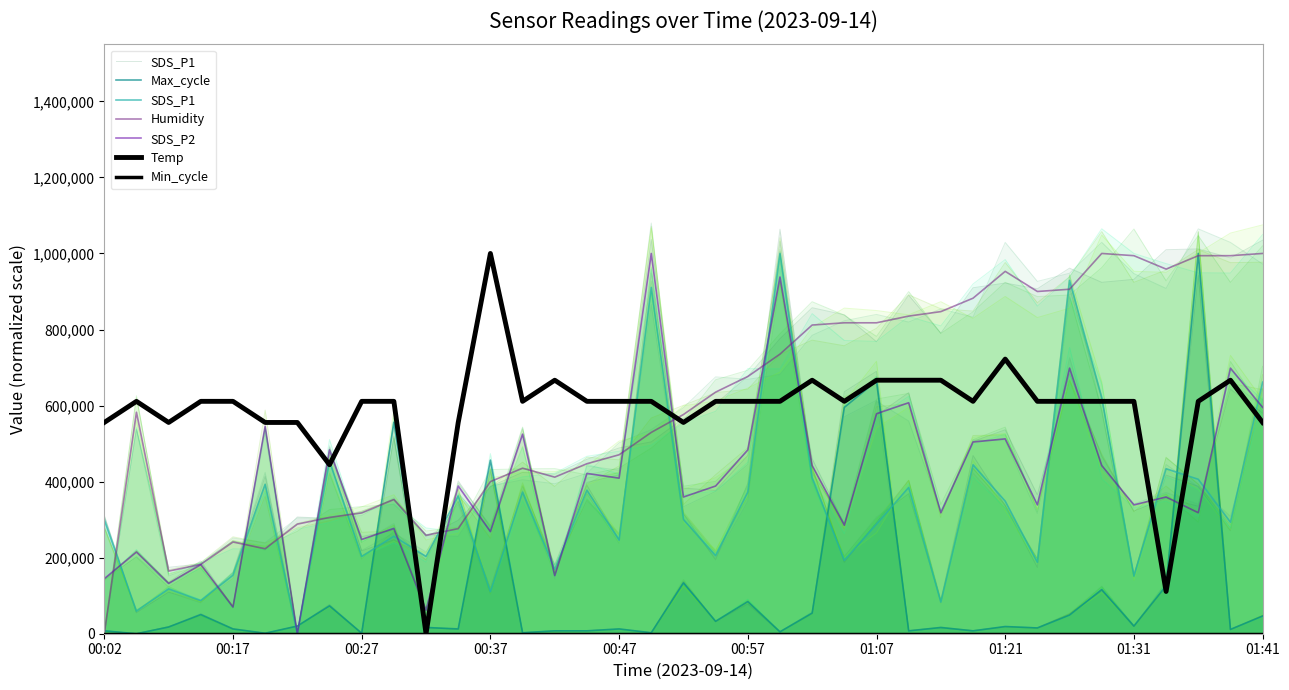

True or false: Max_cycle has more than 1 interior local peaks.

True